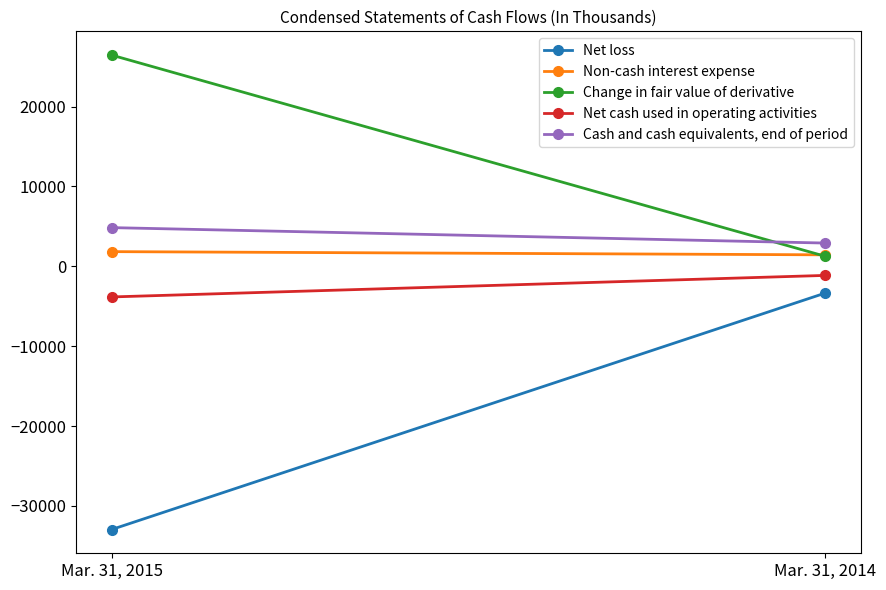

What is the minimum value for Net loss?

-32968